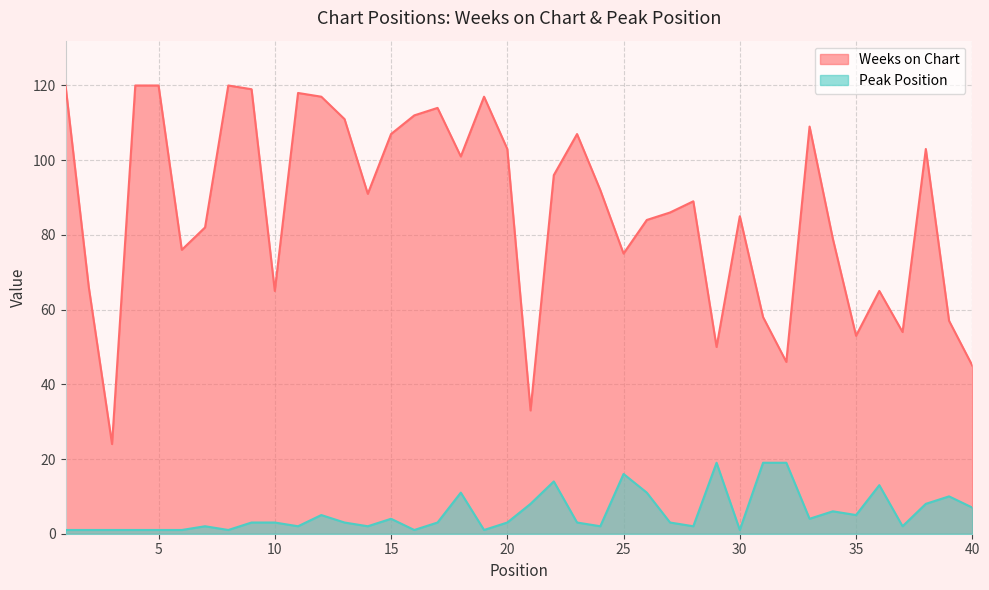

Between 16 and 15, which is larger?

16